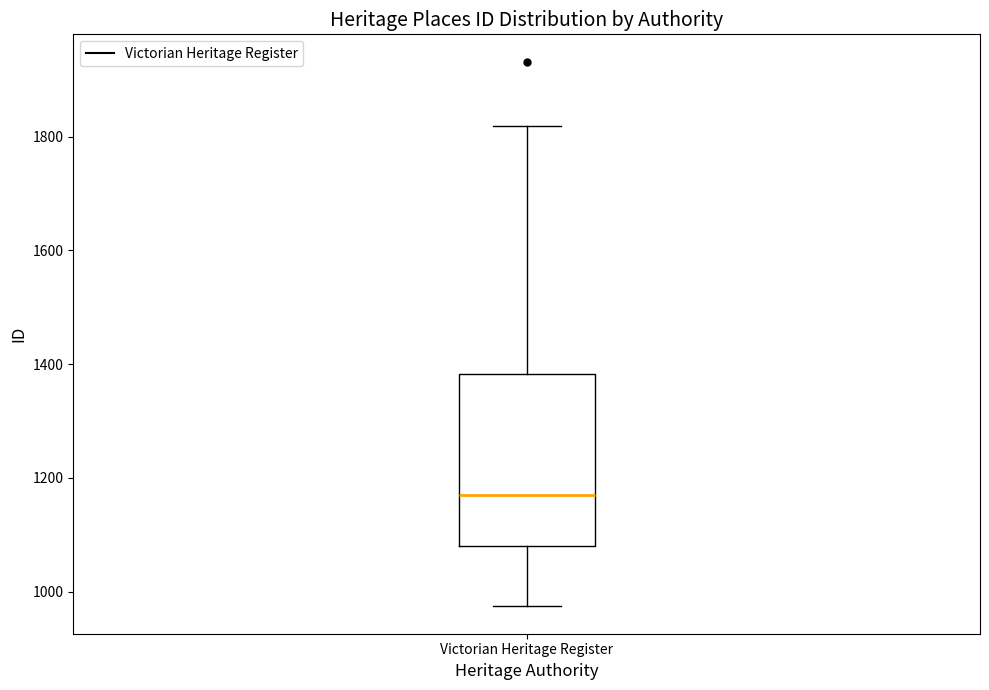

Transcribe this box plot: give where the median line is, the range the box spans, and where the two whiskers end, as read against the y-axis. The values are not printed on the chart, so give them approximately, as read against the axis.

median 1180, box 1080 to 1380, whiskers 980 to 1820